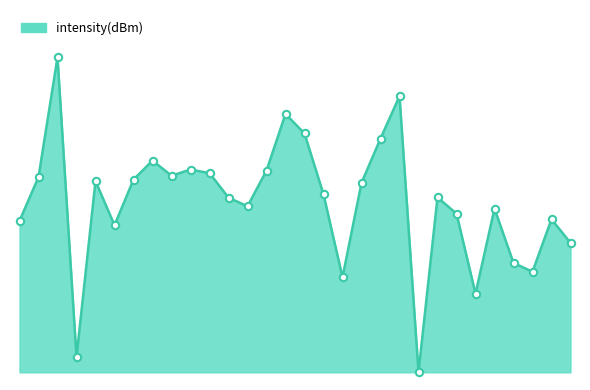

Is this an area chart (filled region under the line)?

Yes